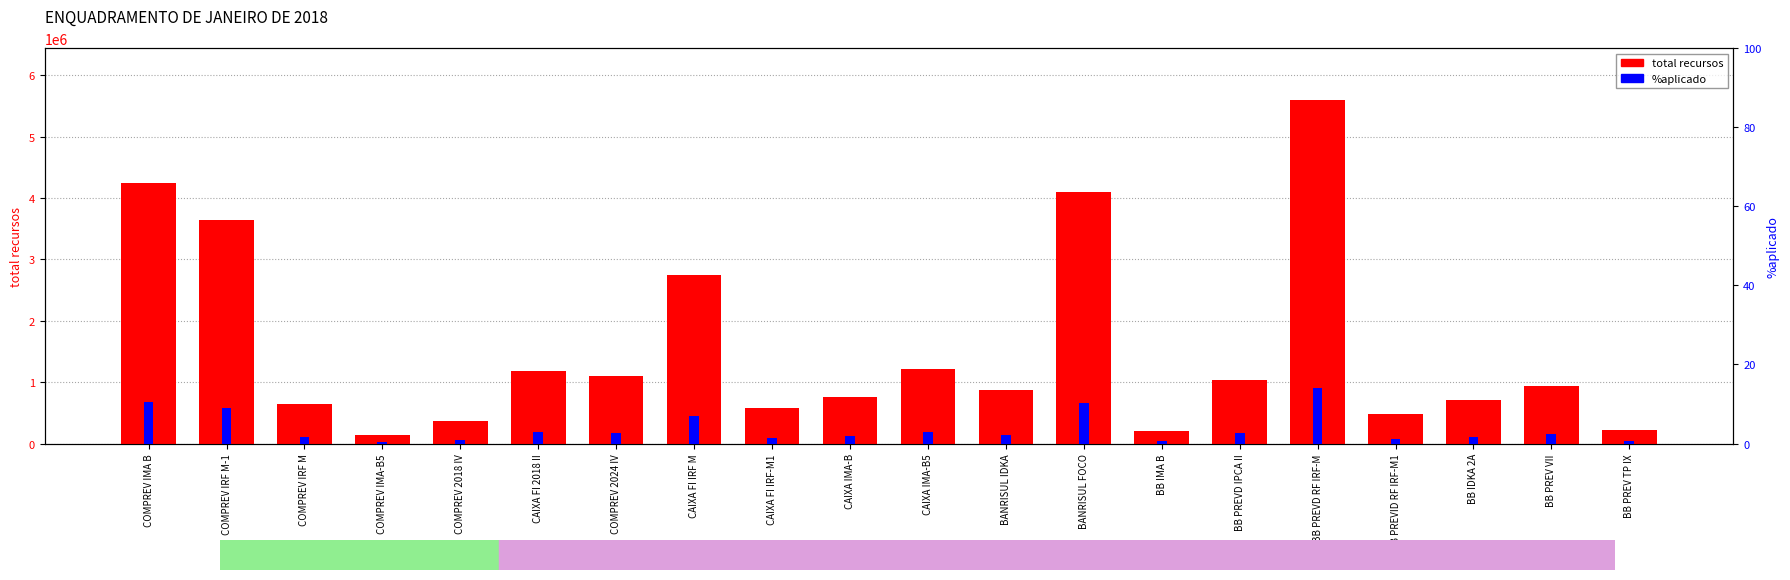

What is the highest value of the total recursos series?

5601900.0